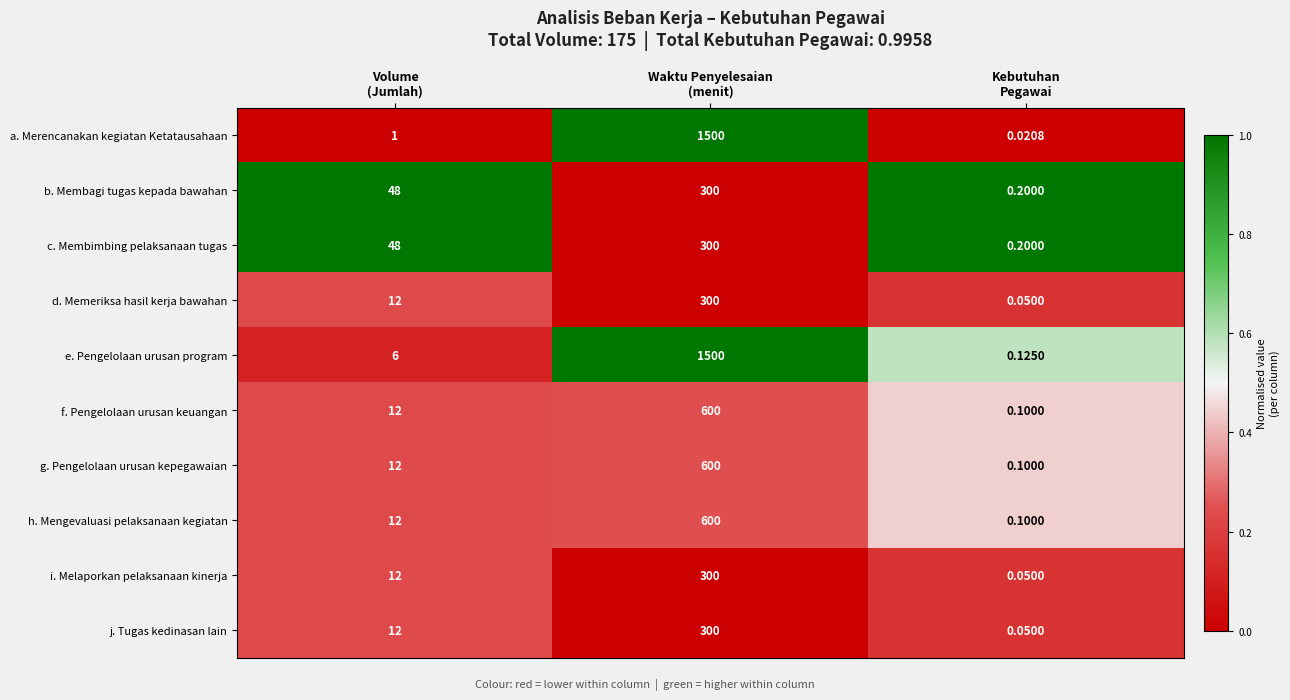

At how many categories does at least one series exceed 0?

3